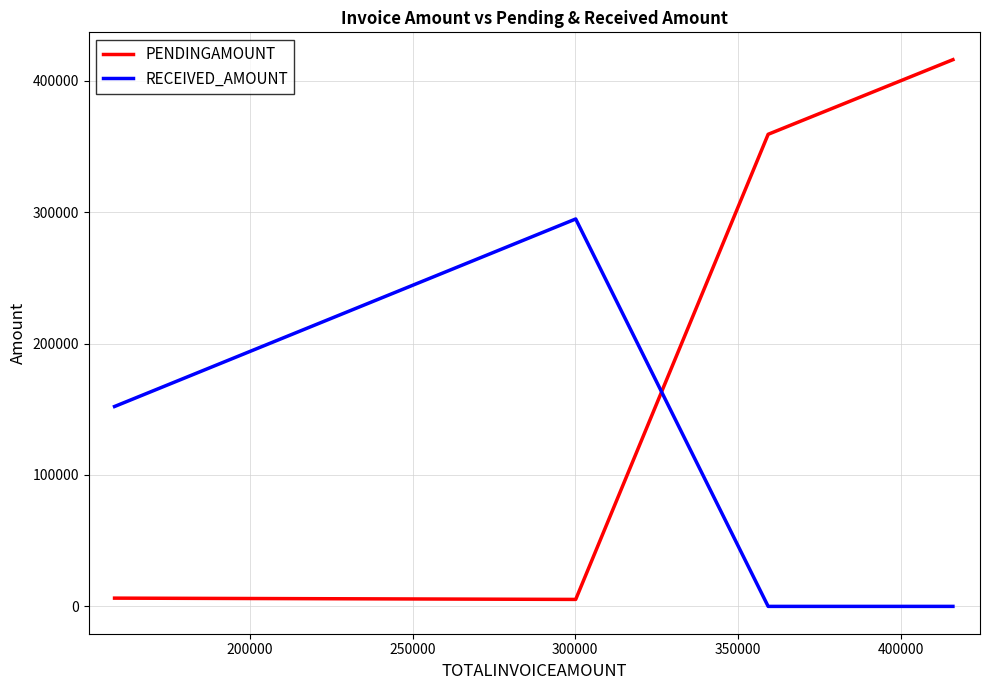

Rank the series by their average value, from lowest to highest.

RECEIVED_AMOUNT, PENDINGAMOUNT